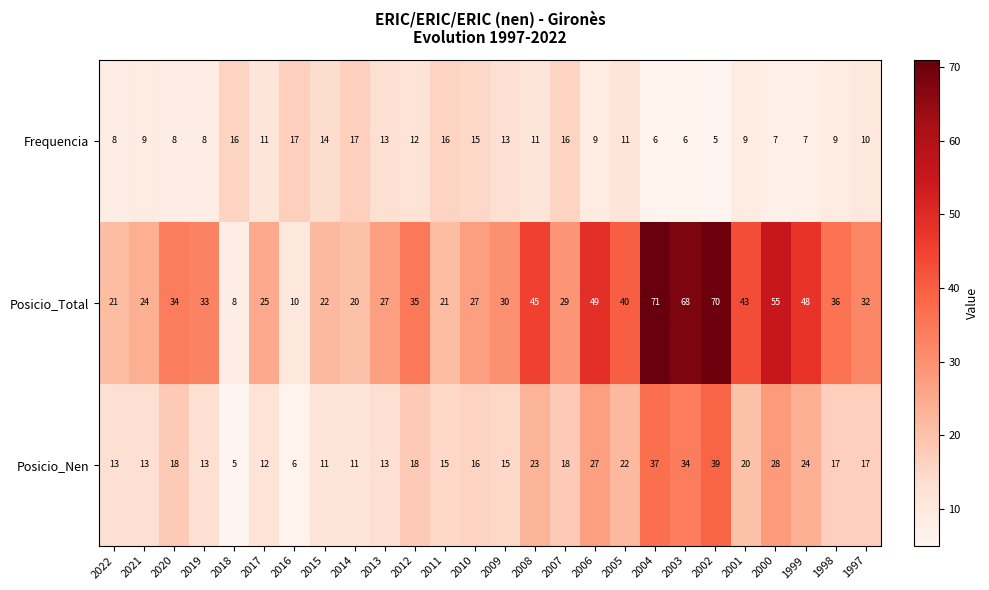

Rank the series by their maximum value, from highest to lowest.

Posicio_Total, Posicio_Nen, Frequencia